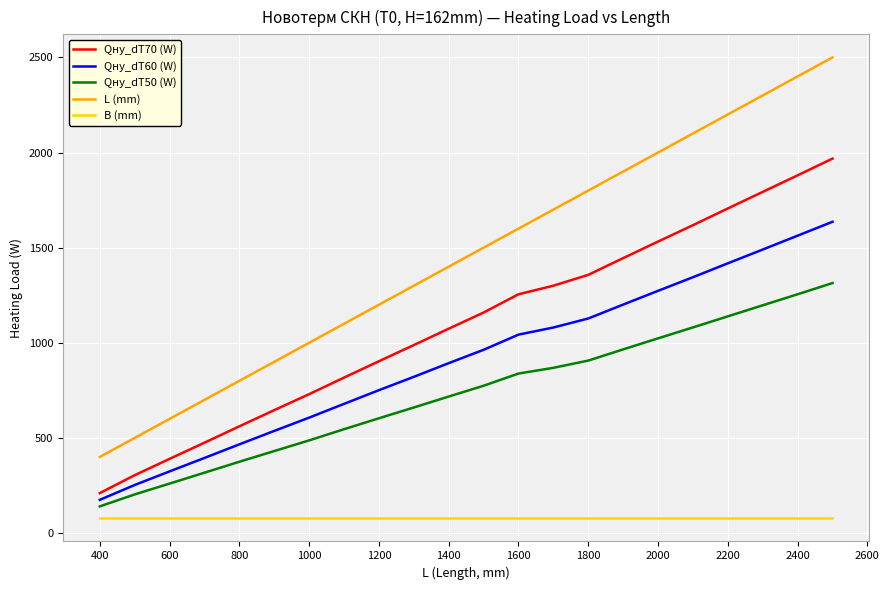

Which series has the largest total across all categories?

L (mm)